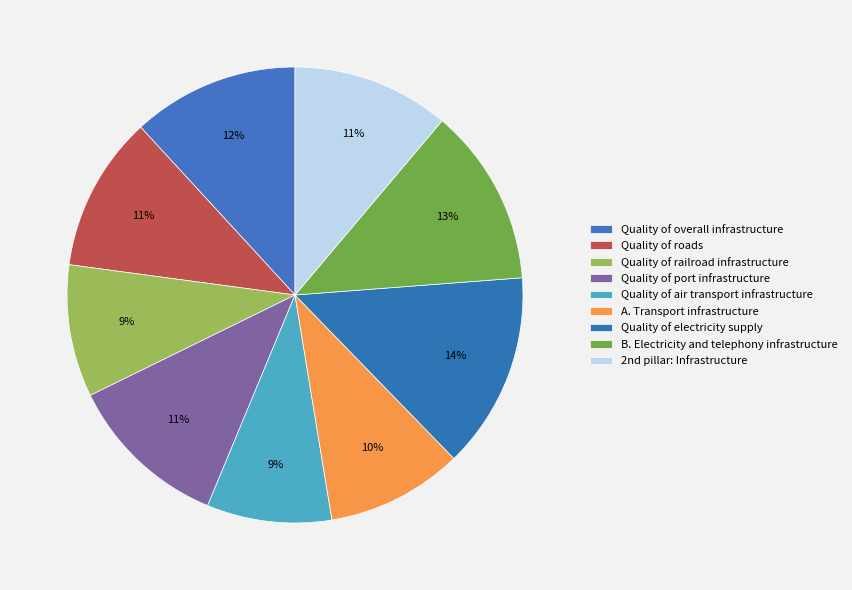

What percentage is the Quality of roads slice, to the nearest percent?

11%